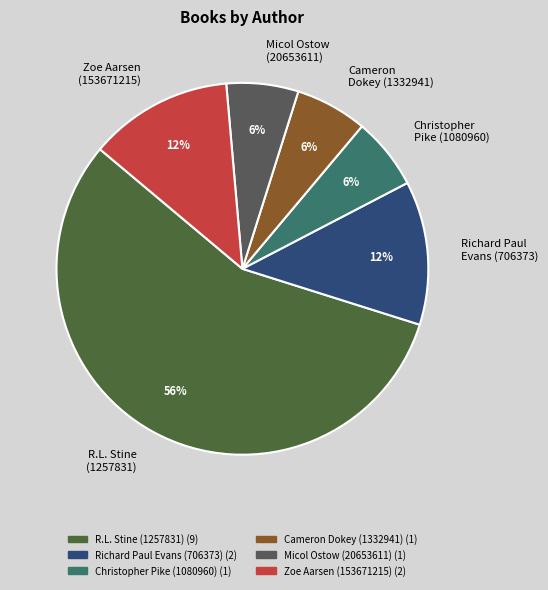

Is the sum of R.L. Stine (1257831) and Cameron Dokey (1332941) greater than half?

Yes